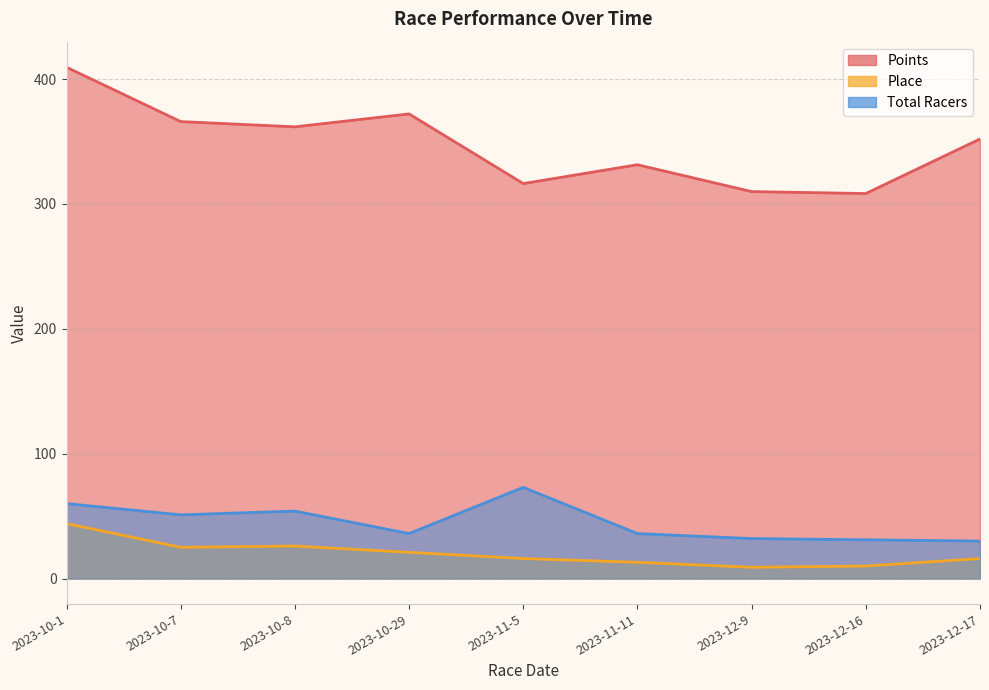

Is it true that Points equals 551.6 at 2023-11-5?

False